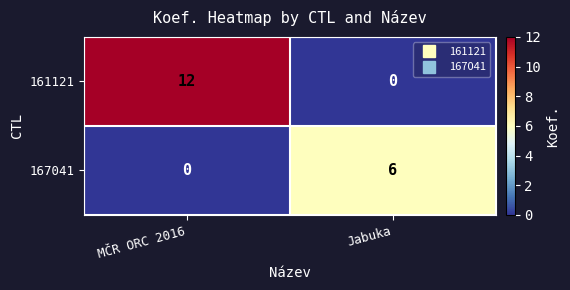

Count the number of categories in the chart.

2